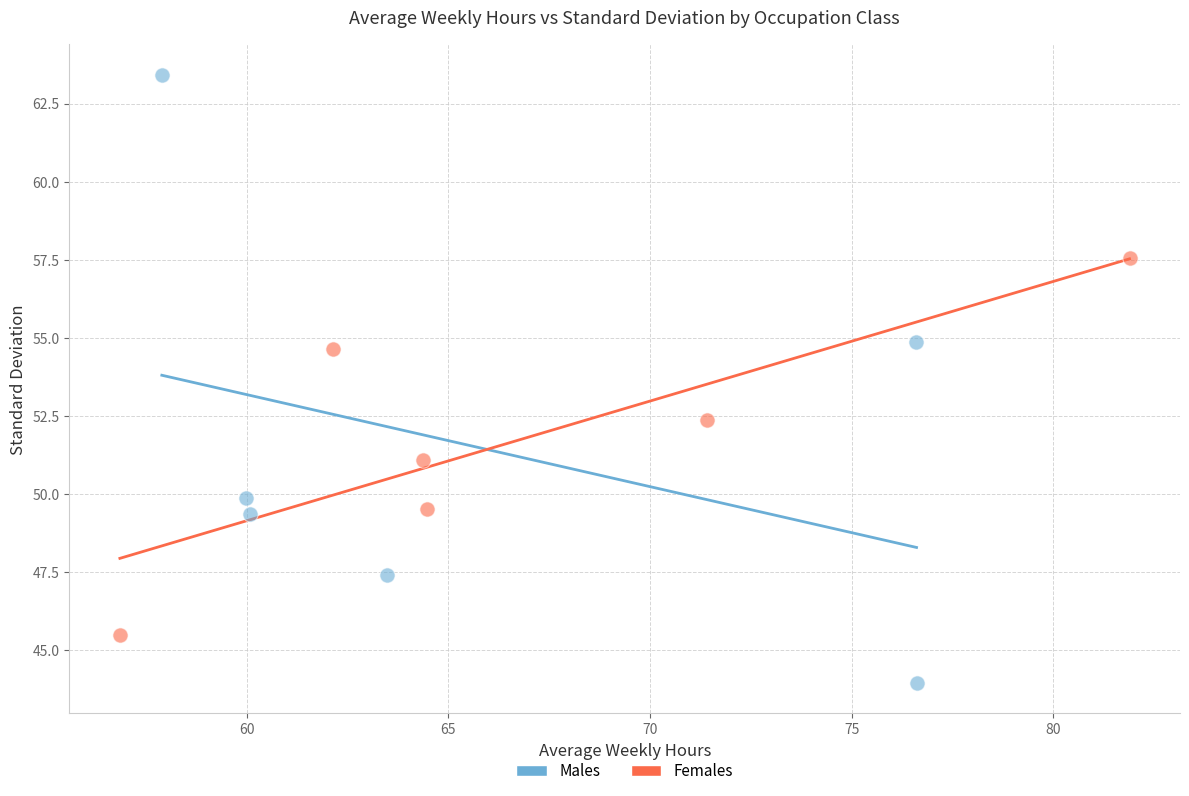

Which series has the largest Y range (max minus min)?

Males